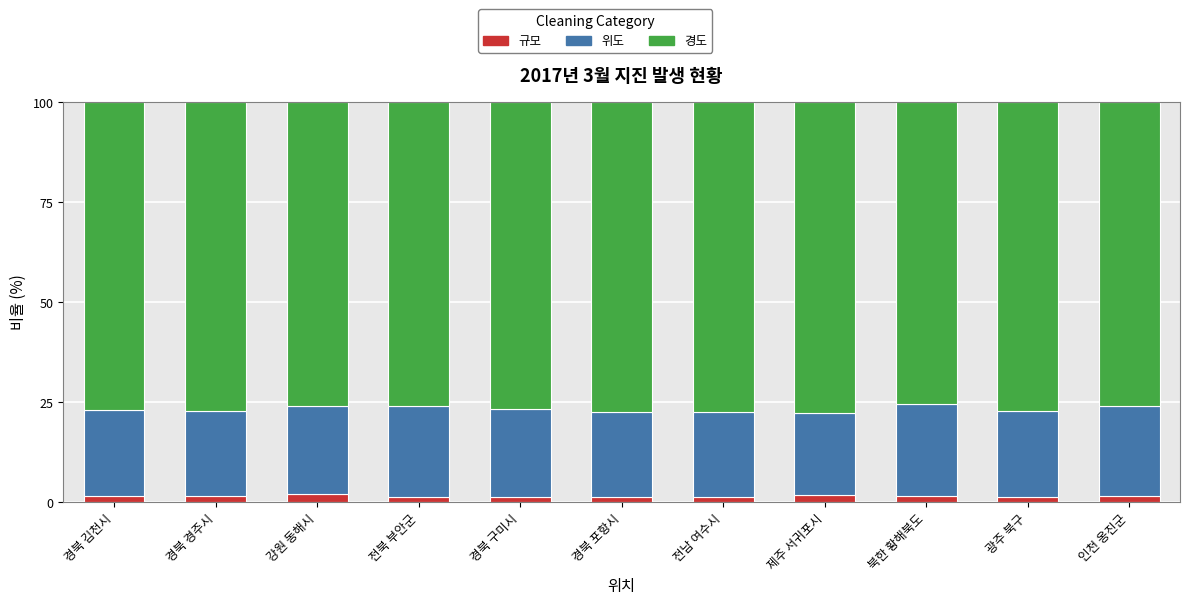

What is the sum of all 규모 values?

15.5